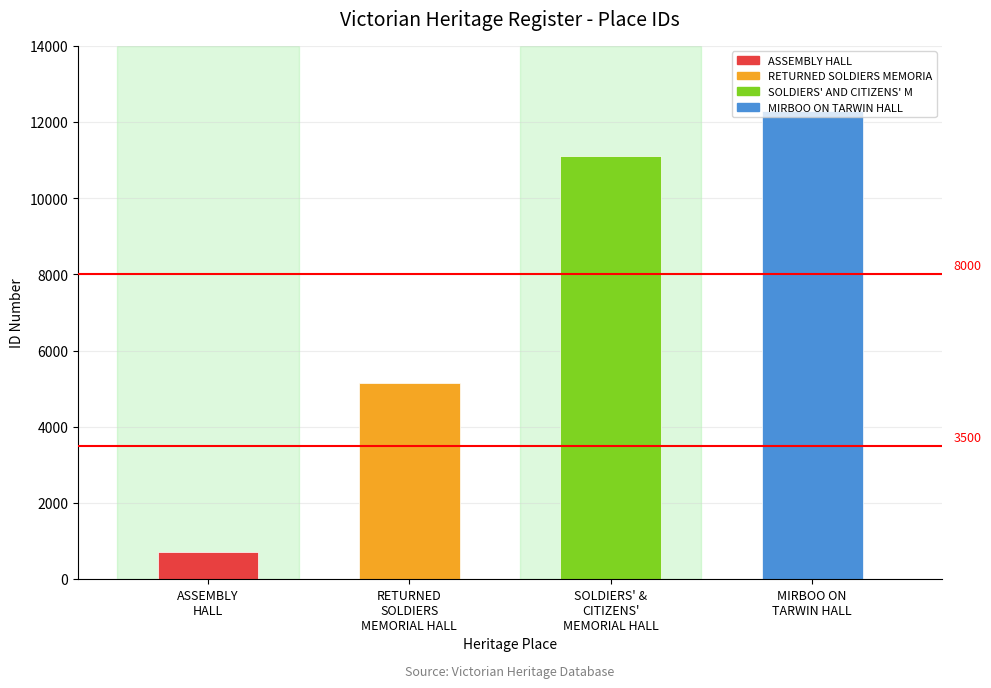

Reading left to right, what are all the values shown in this chart?

723	5150	11114	12300